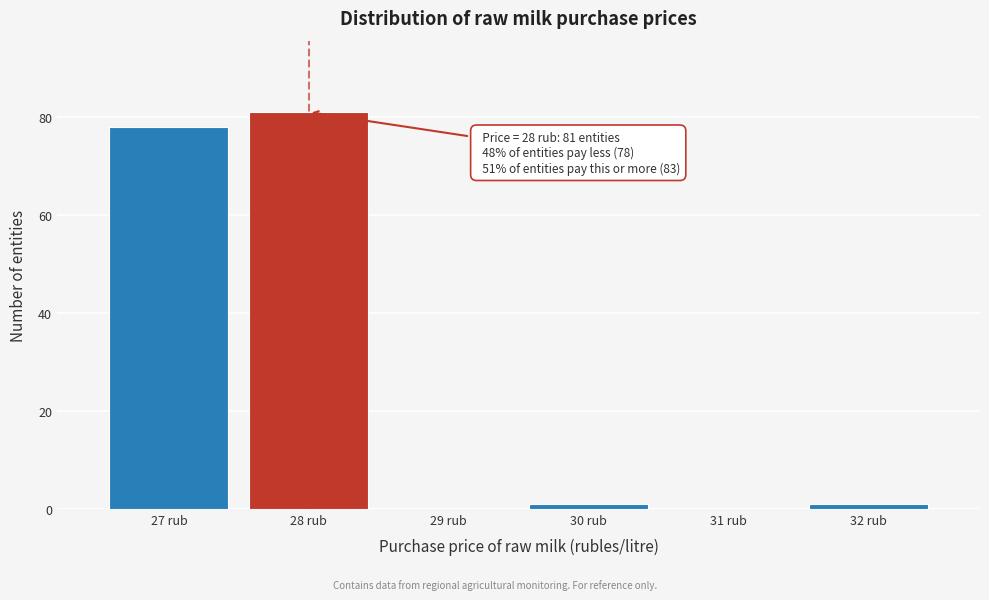

Which range on the x-axis has the tallest bar?

27.5 to 28.5